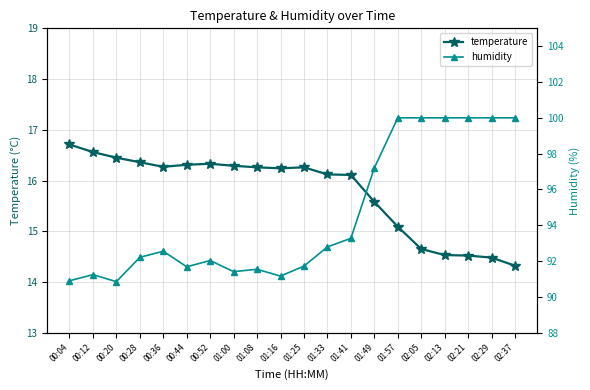

True or false: temperature and humidity cross at least once.

False